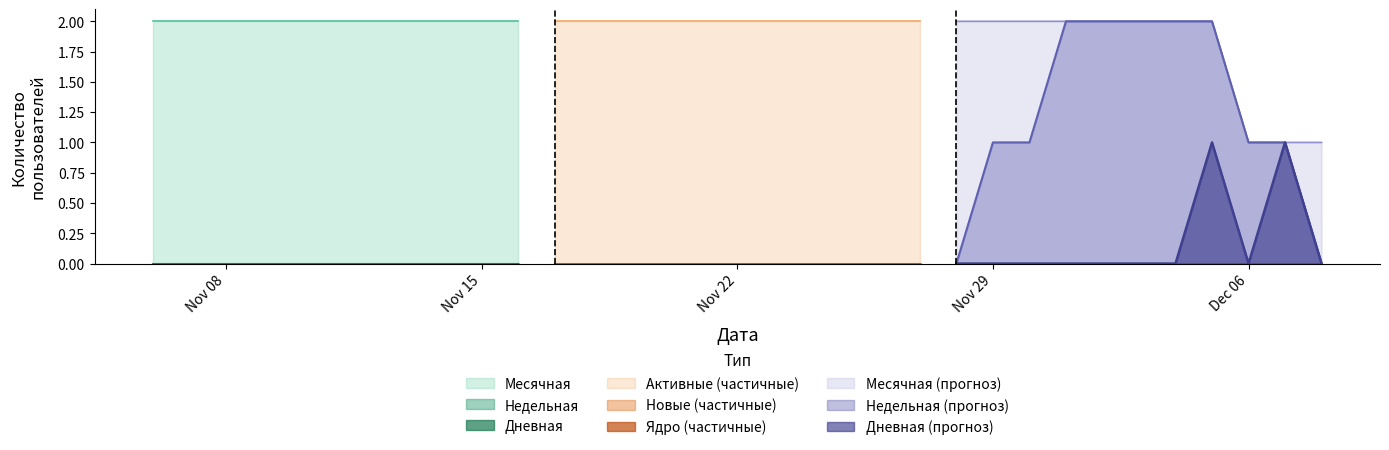

At which category does the chart reach its peak across all series?

2022-11-06